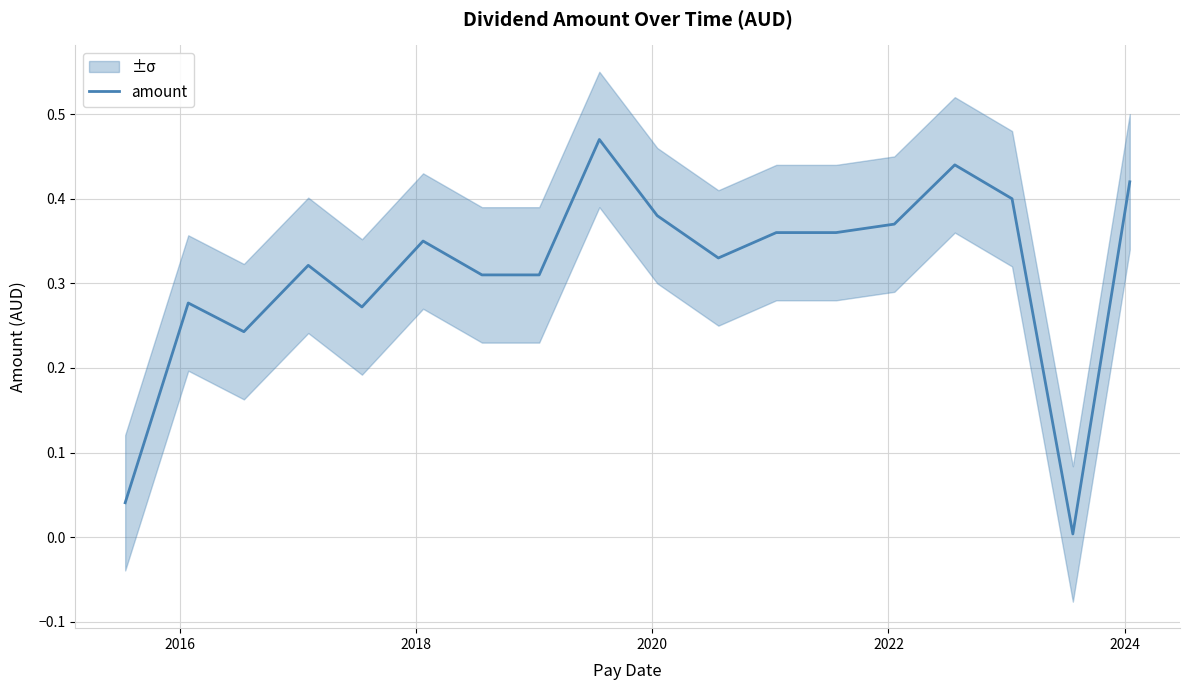

What is the maximum value shown in the chart?

0.5